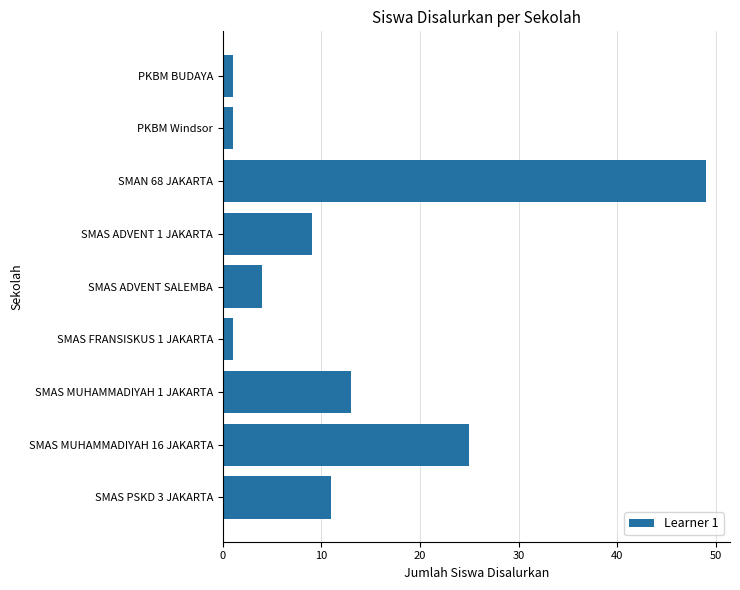

Approximately how many times larger is the value at SMAS MUHAMMADIYAH 1 JAKARTA compared to SMAS ADVENT SALEMBA?

3.2